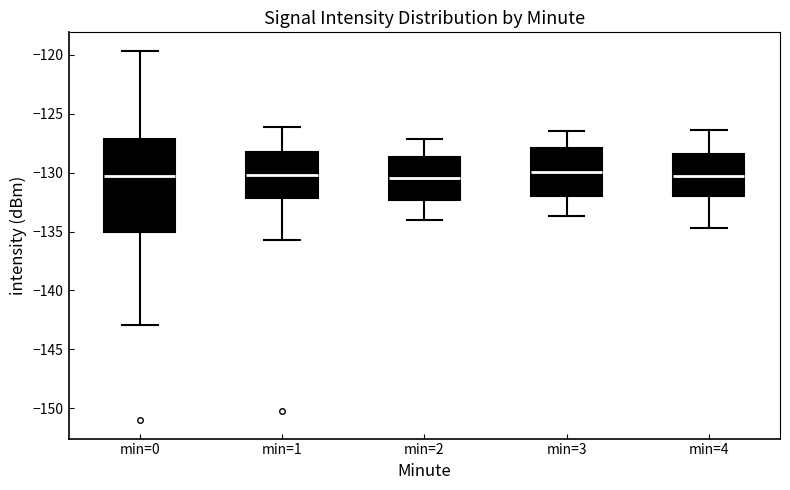

Reading left to right, transcribe this box plot: for each box, give where its median line is, the range the box spans, and where its two whiskers end, as read against the y-axis. The values are not printed on the chart, so give them approximately, as read against the axis.

min=0: median -130.5, box -135.0 to -127.0, whiskers -143.0 to -119.5
min=1: median -130.0, box -132.0 to -128.5, whiskers -135.5 to -126.0
min=2: median -130.5, box -132.5 to -128.5, whiskers -134.0 to -127.0
min=3: median -130.0, box -132.0 to -128.0, whiskers -133.5 to -126.5
min=4: median -130.5, box -132.0 to -128.5, whiskers -134.5 to -126.5